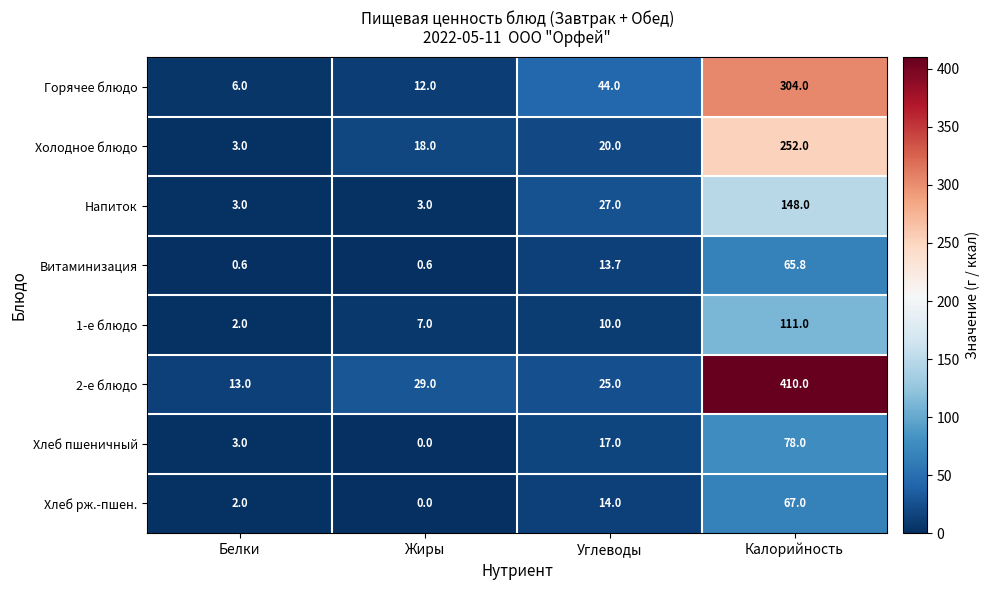

List the labels in order of Холодное блюдо value, smallest first.

Белки, Жиры, Углеводы, Калорийность